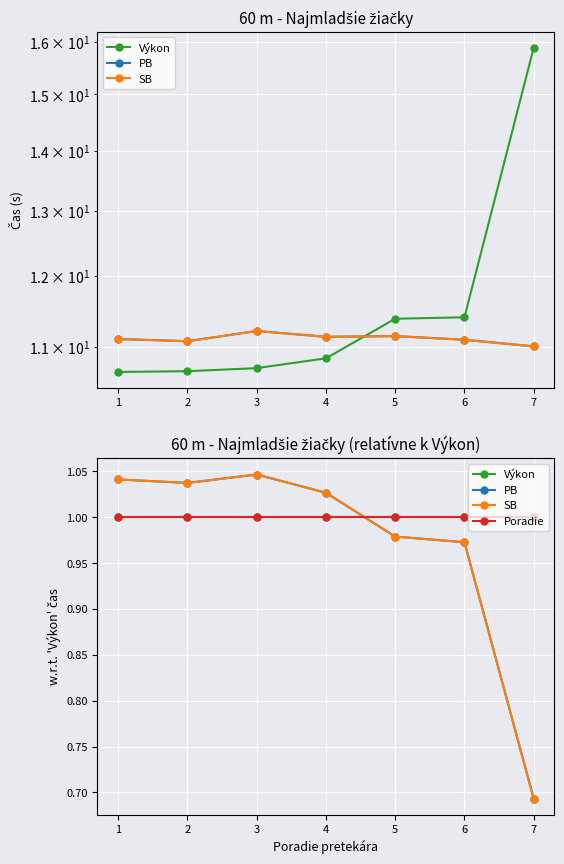

How many distinct data groups are displayed?

4